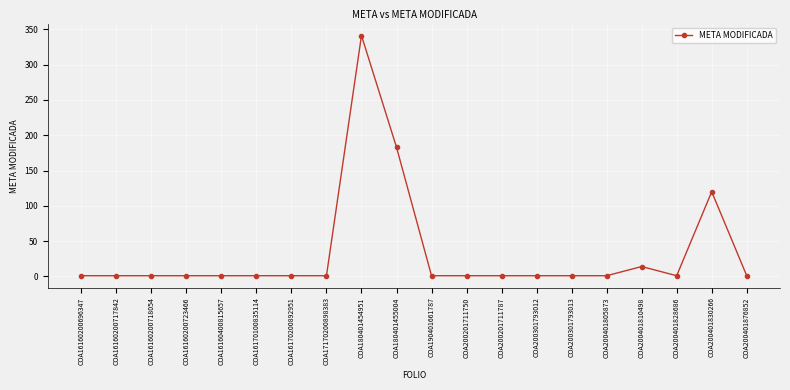

What is the change in value from COA180401454951 to COA200401810498?

-327.2